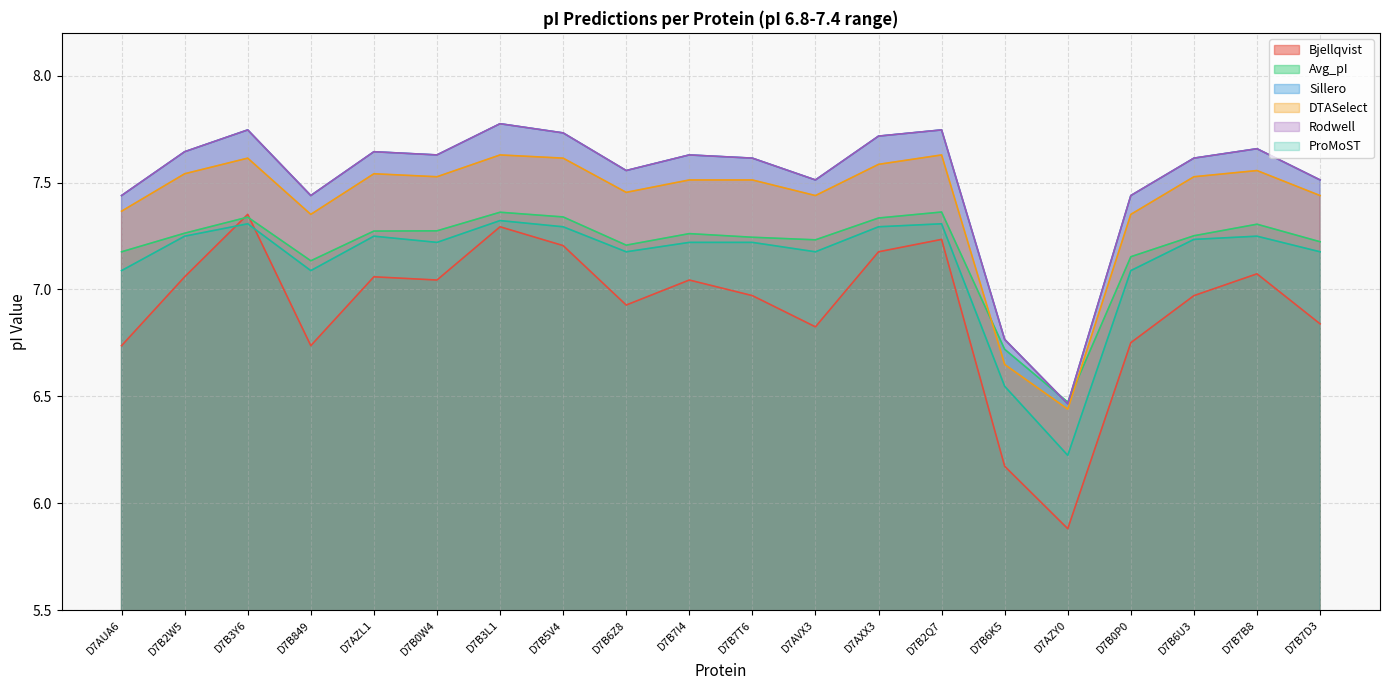

Which has a higher value, D7B5V4 or D7B849?

D7B5V4